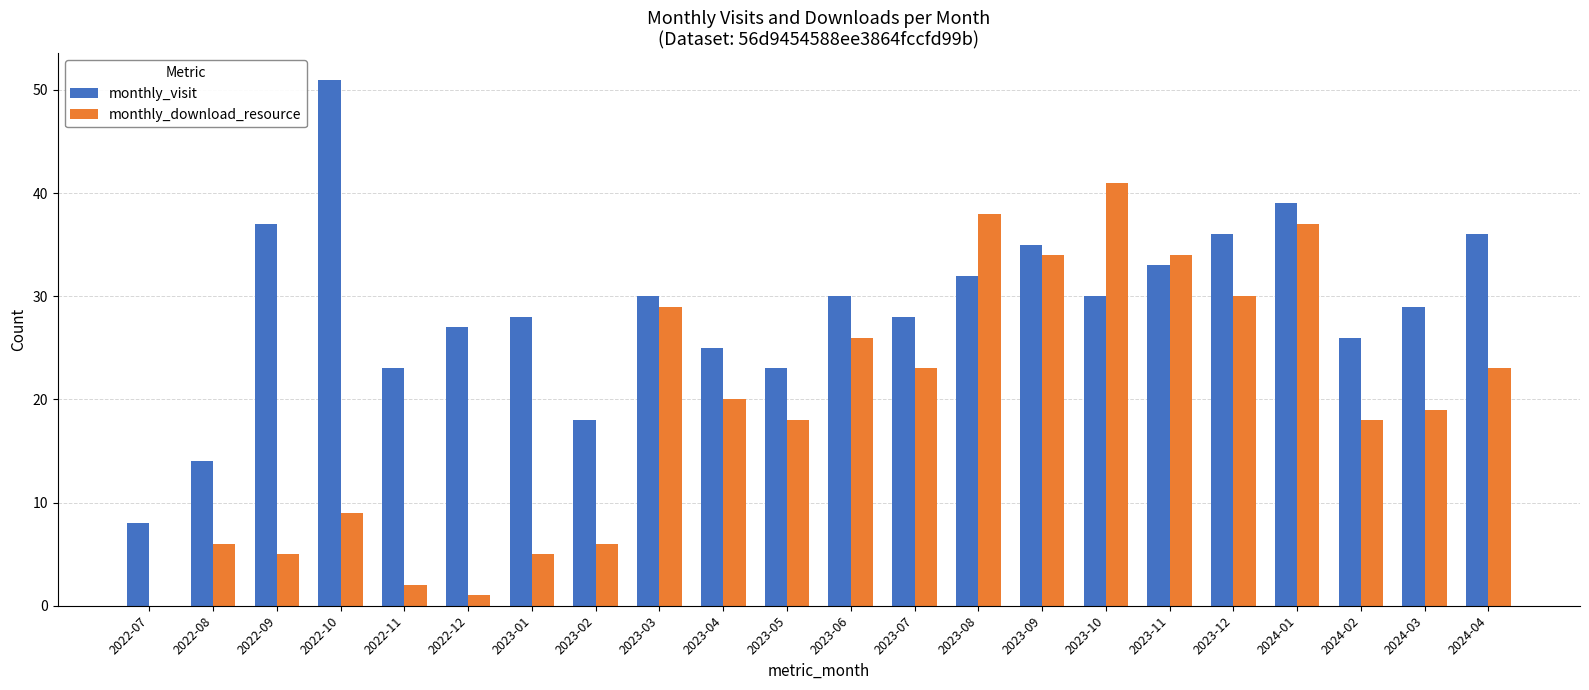

The value of monthly_visit at 2023-02 is 27. True or false?

False